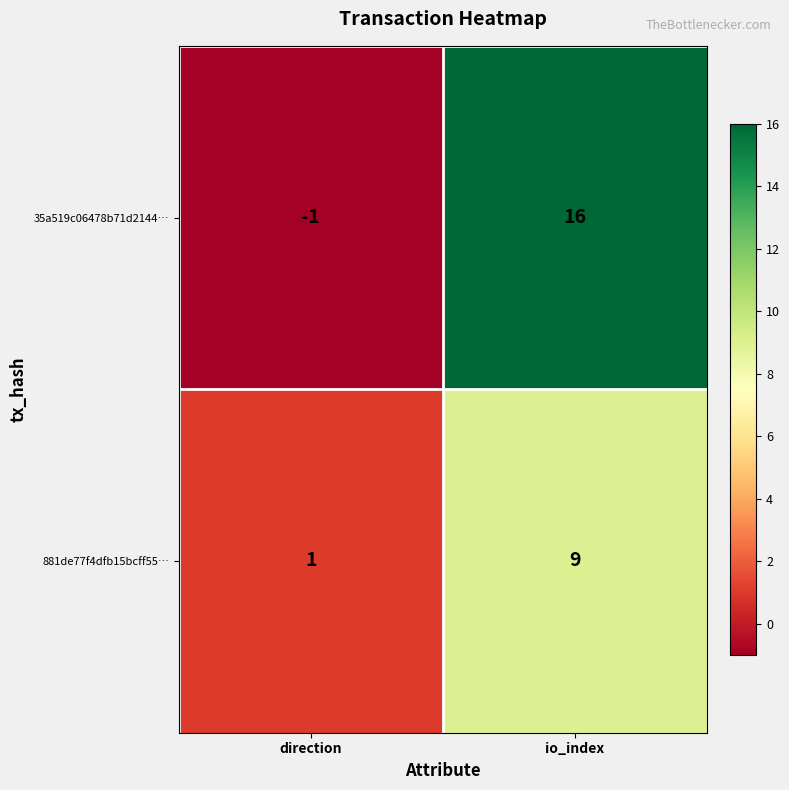

Rank the series by their average value, from lowest to highest.

881de77f4dfb15bcff55…, 35a519c06478b71d2144…